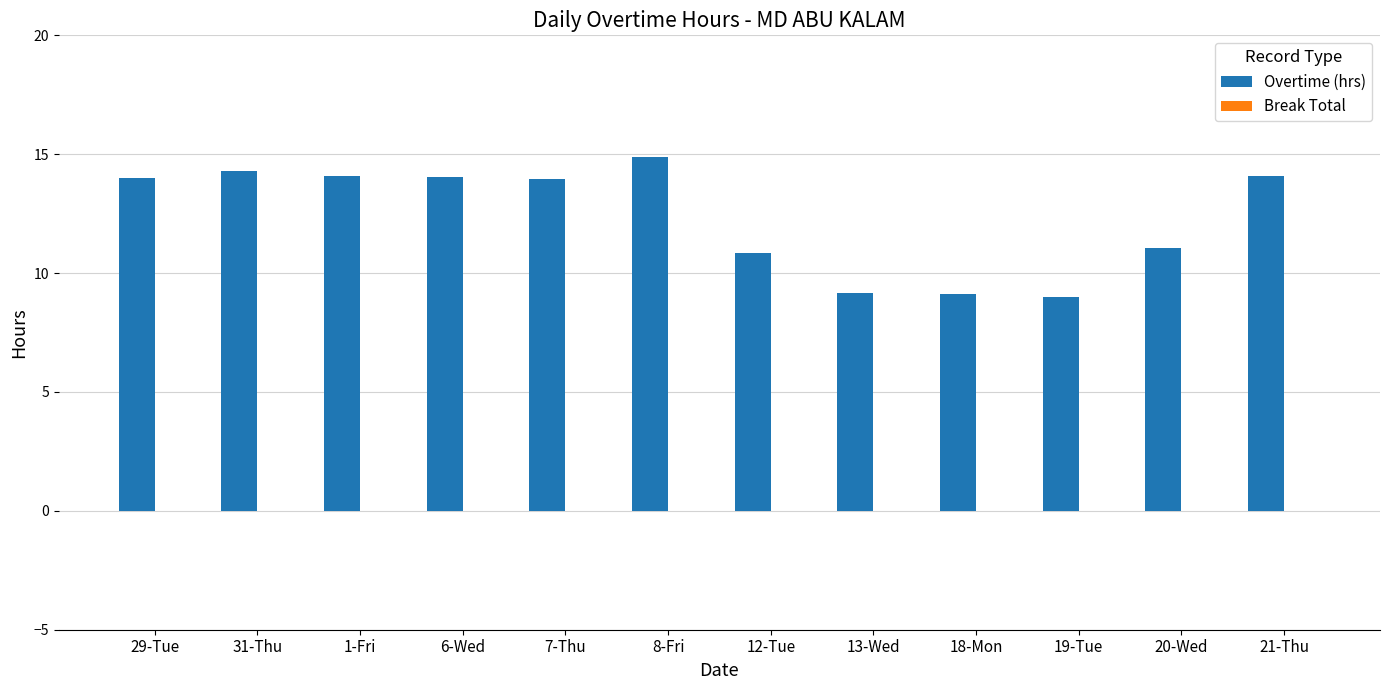

Which has a higher value, 18-Mon or 6-Wed?

6-Wed